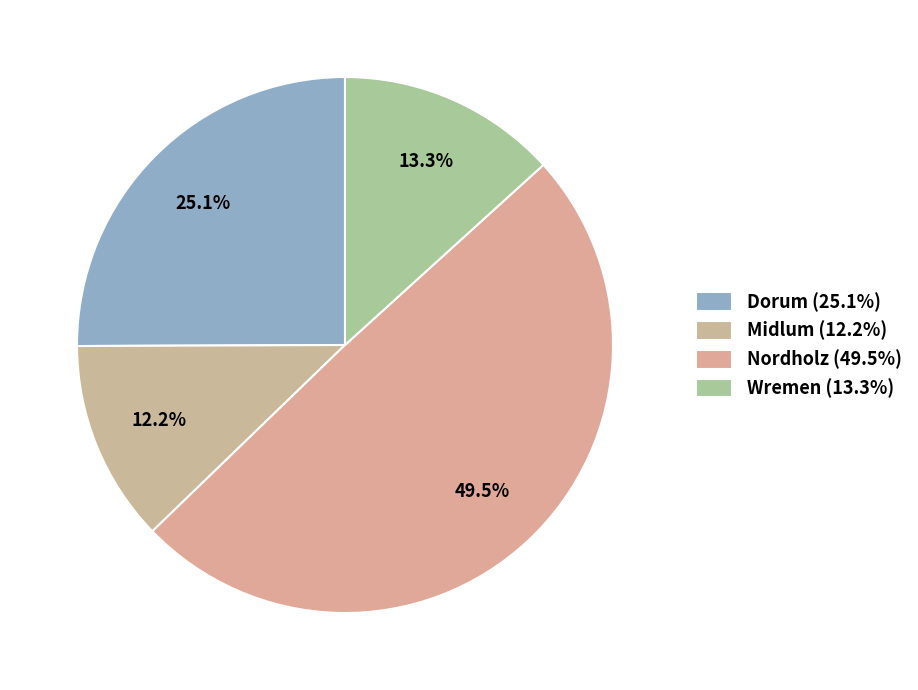

To the nearest percent, what percentage of the pie is Nordholz?

50%